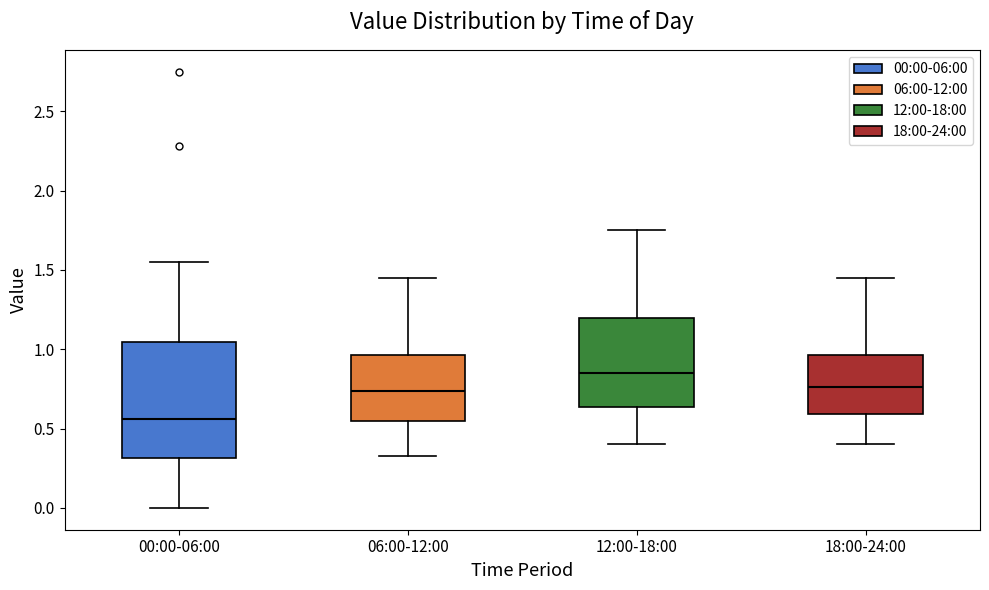

Where does the median line of the box for 06:00-12:00 sit on the y-axis? The values are not printed on the chart, so give them approximately, as read against the axis.

0.75